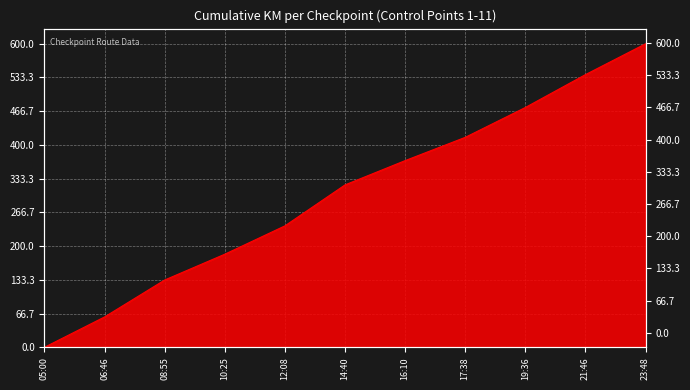

Read the value at 08:55, to the nearest 100.

100